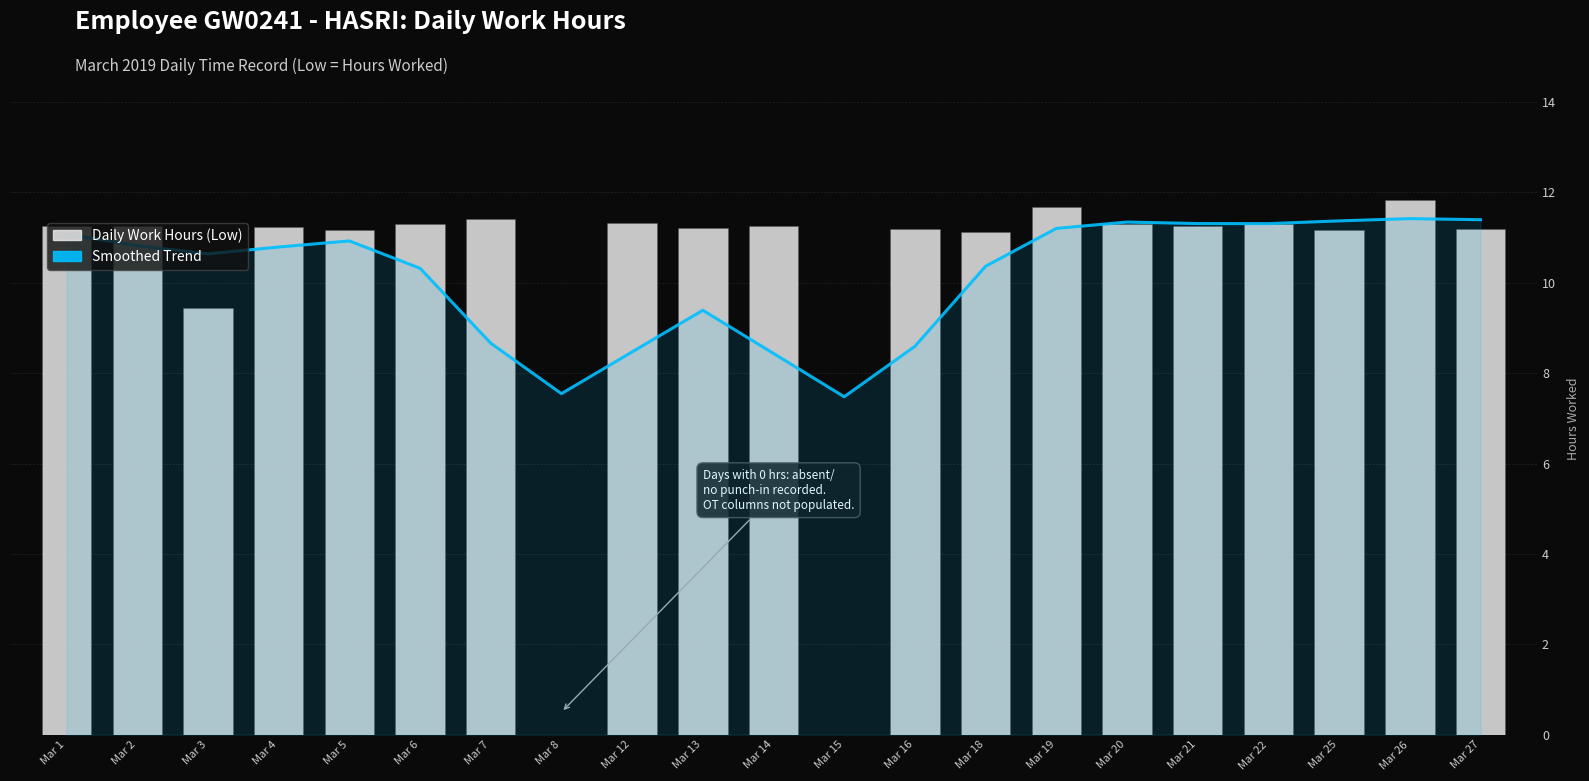

At which category is the sum across all series the highest?

Mar 26